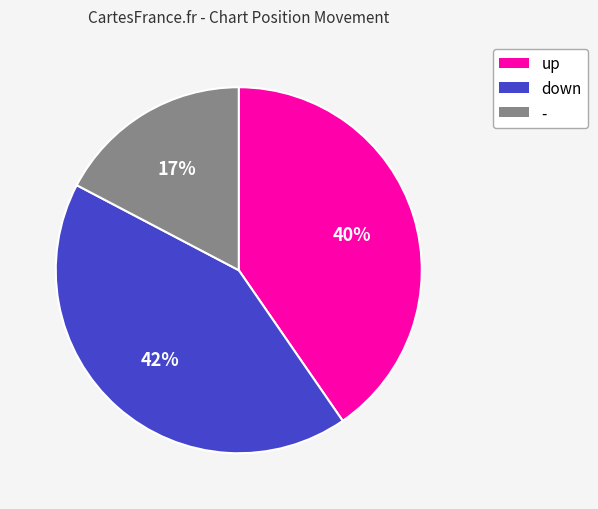

To the nearest percent, what is the difference between the up and down slice percentages?

2%